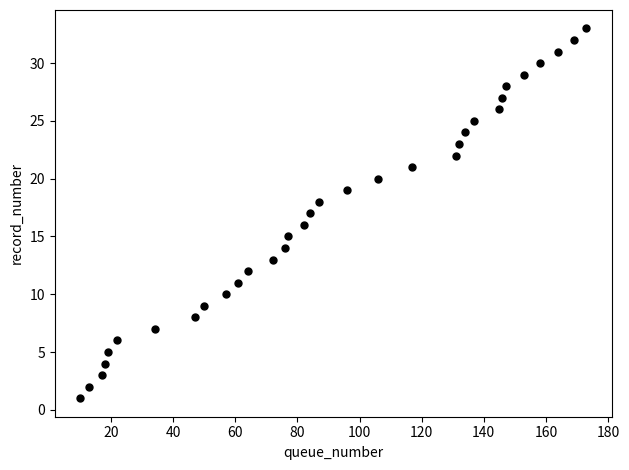

What is the range of X values (max minus min)?

163